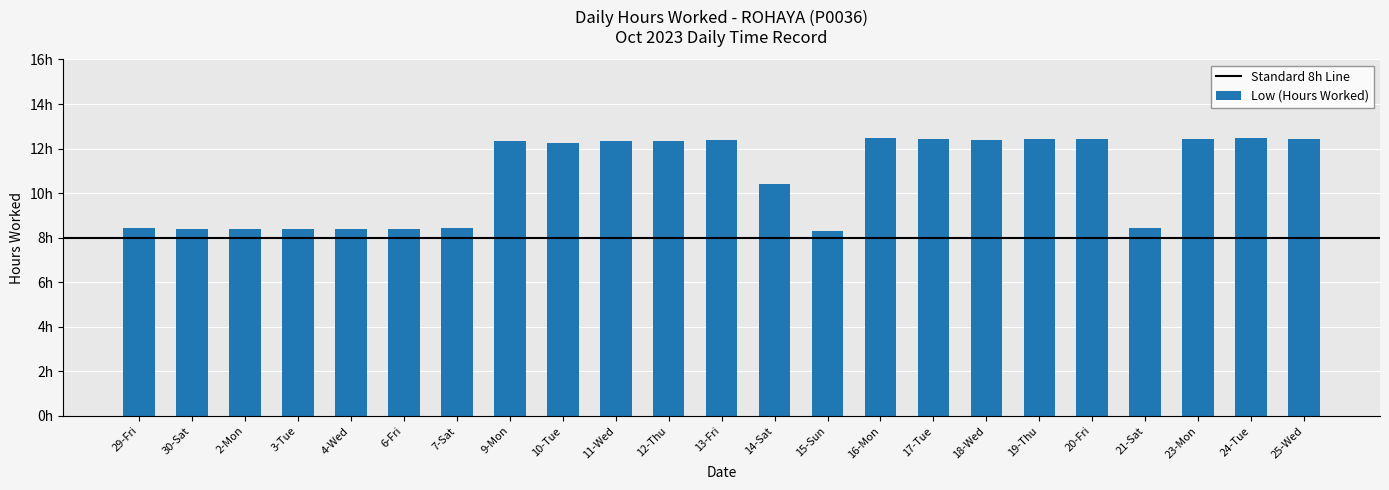

At which label is the value closest to 10?

14-Sat